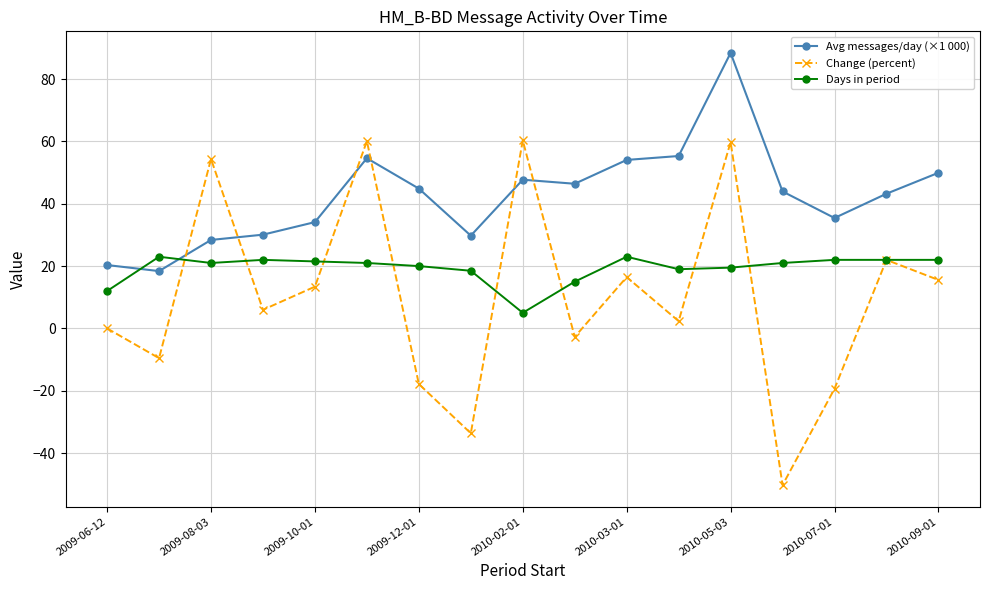

What is the greatest value displayed?

88.4